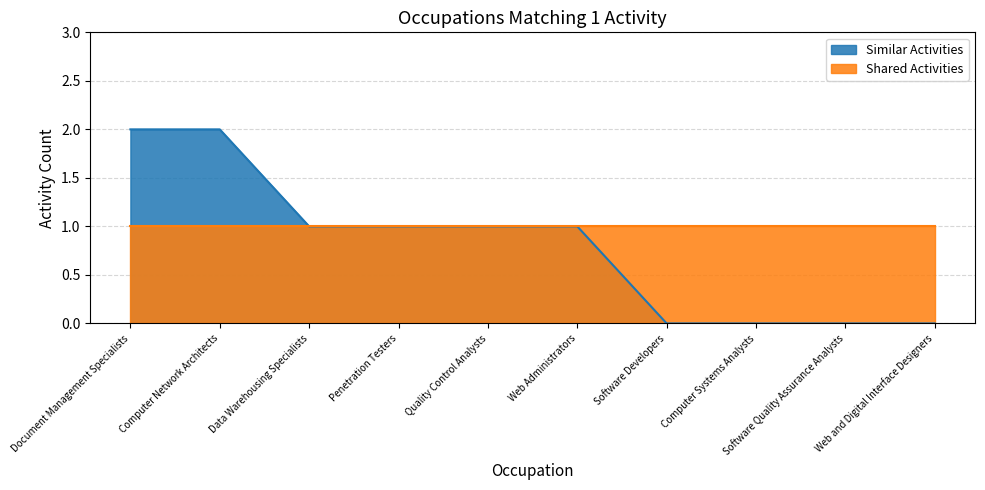

What is the label of the 5th point from the left?

Quality Control Analysts